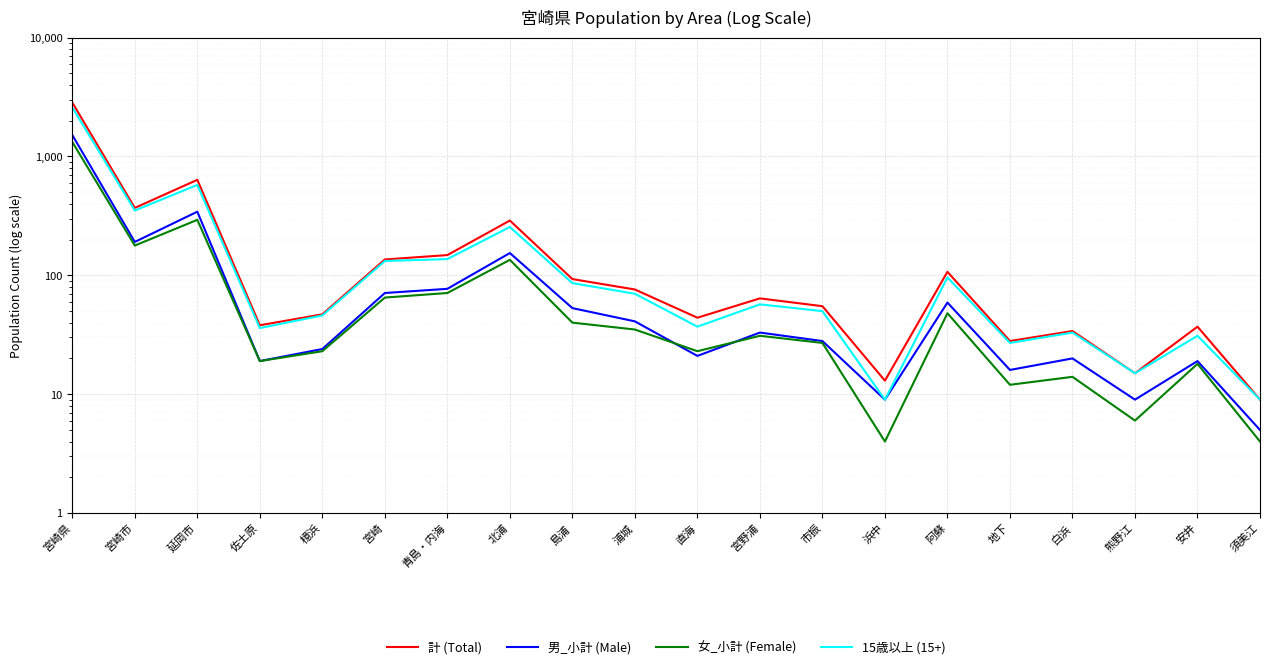

True or false: 男_小計 (Male) and 15歳以上 (15+) cross at least once.

False